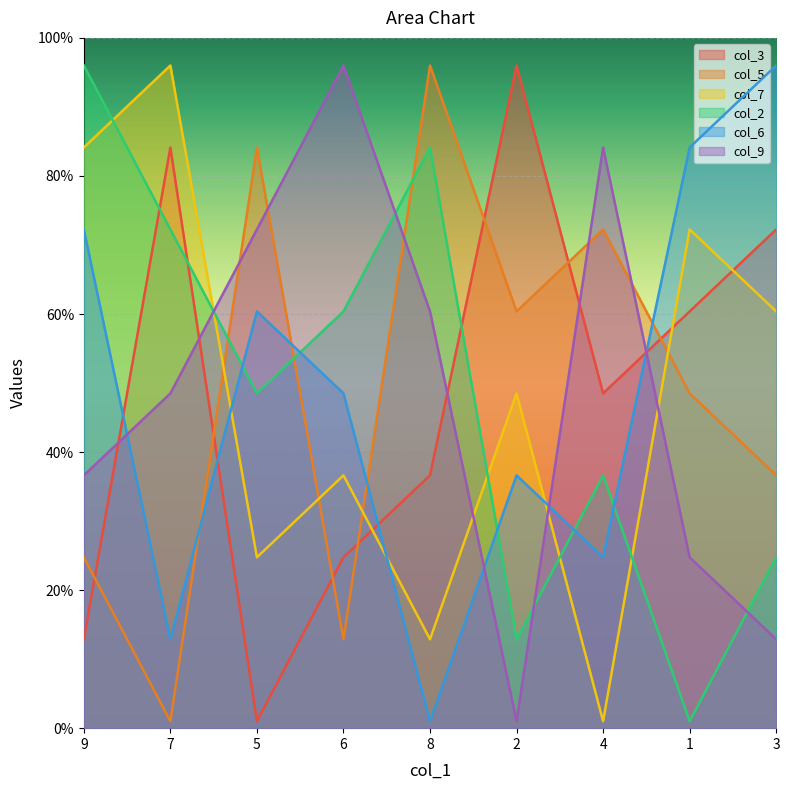

Count the number of data series in this chart.

6